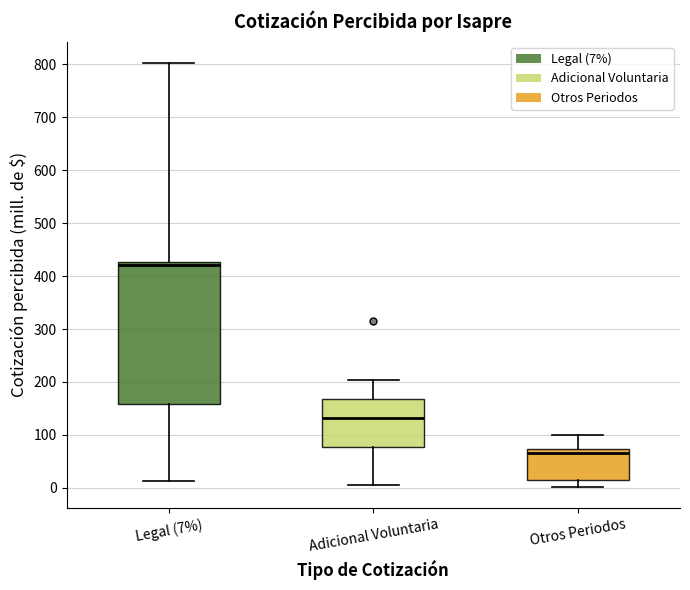

Where does the lower whisker of the box for Otros Periodos end on the y-axis? The values are not printed on the chart, so give them approximately, as read against the axis.

0